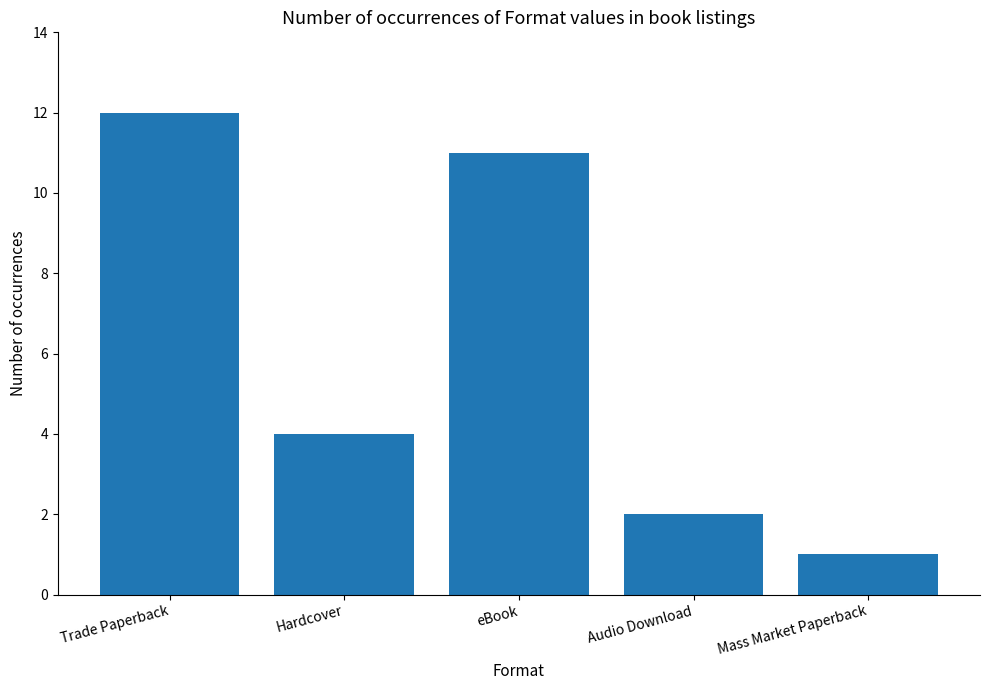

Which label corresponds to the smallest value in the chart?

Mass Market Paperback